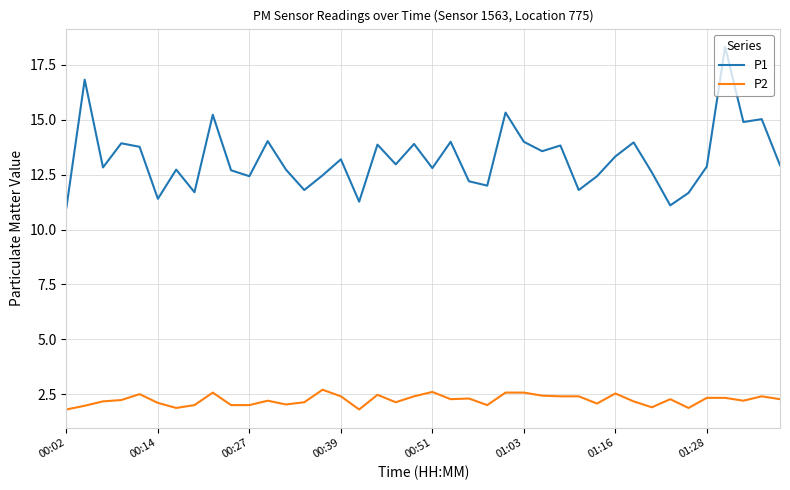

True or false: P1 and P2 cross at least once.

False